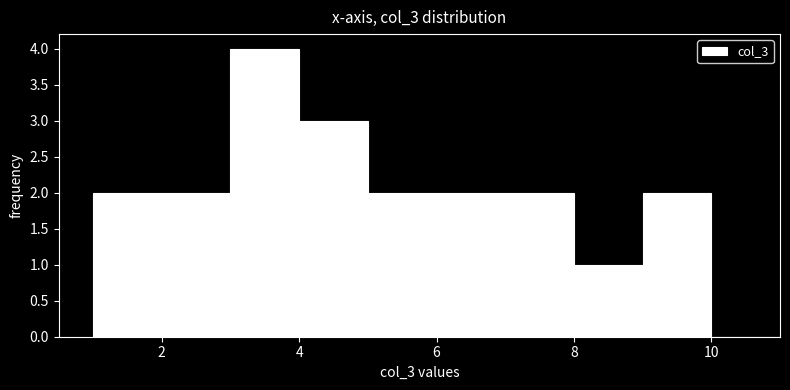

How tall is the bar that spans 2 to 3 on the x-axis? The values are not printed on the chart, so give them approximately, as read against the axis.

2